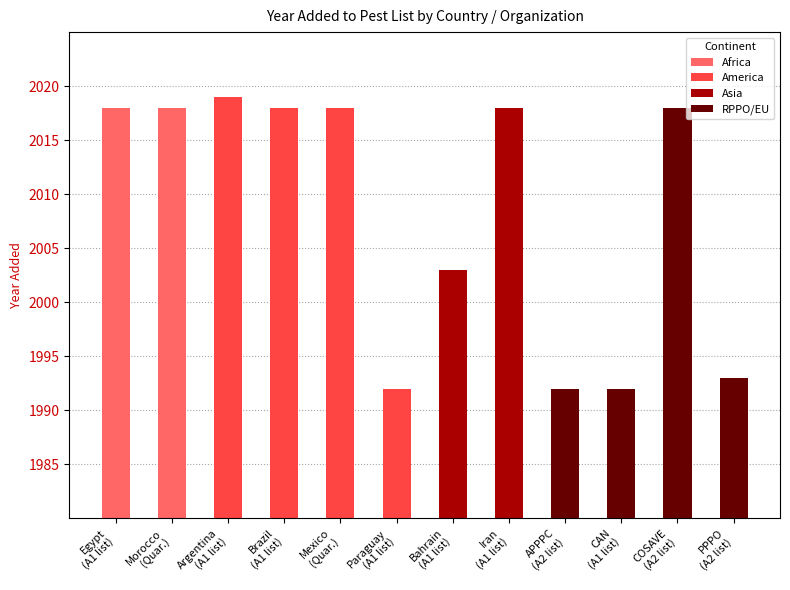

What is the sum of all values?

24099